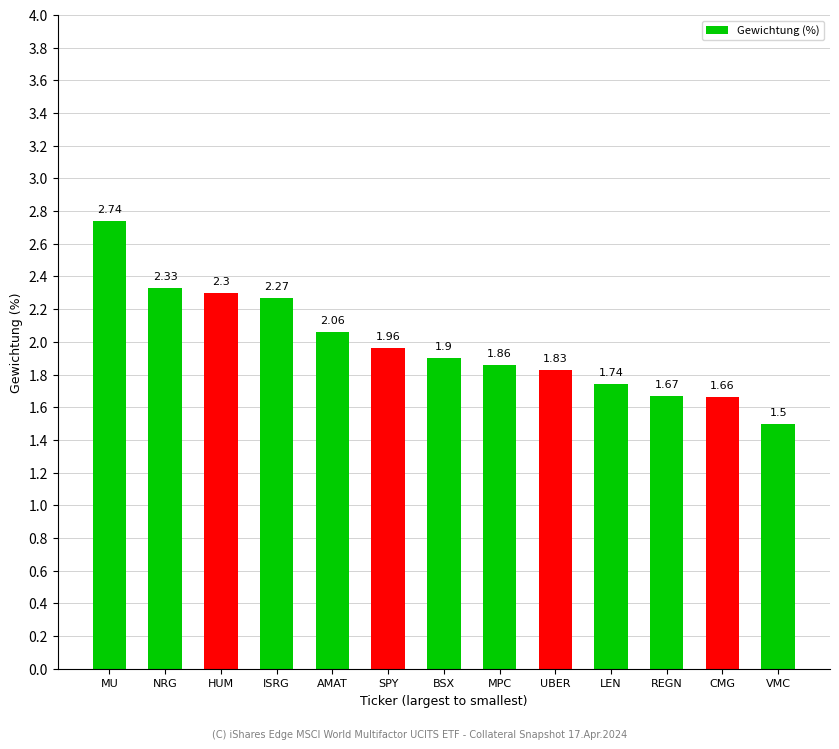

Where is the data nearest to the value 2?

SPY